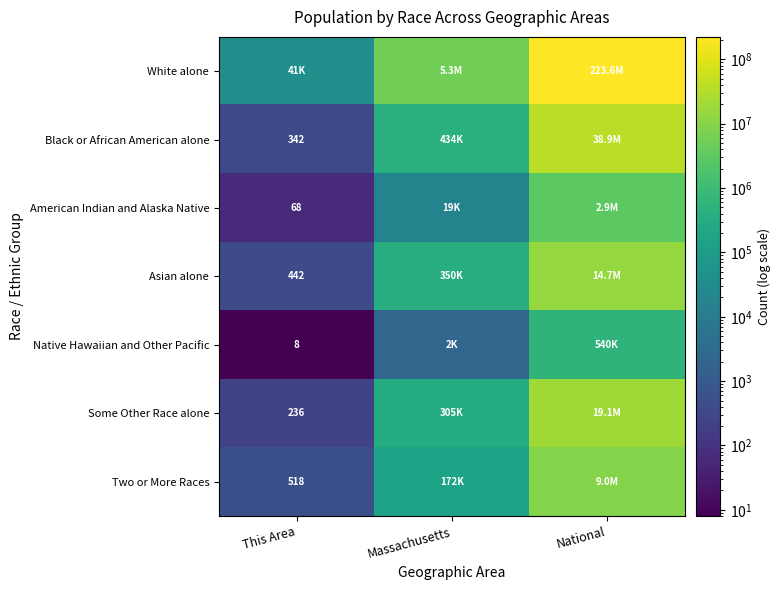

Is it true that Native Hawaiian and Other Pacific equals 8 at This Area?

True